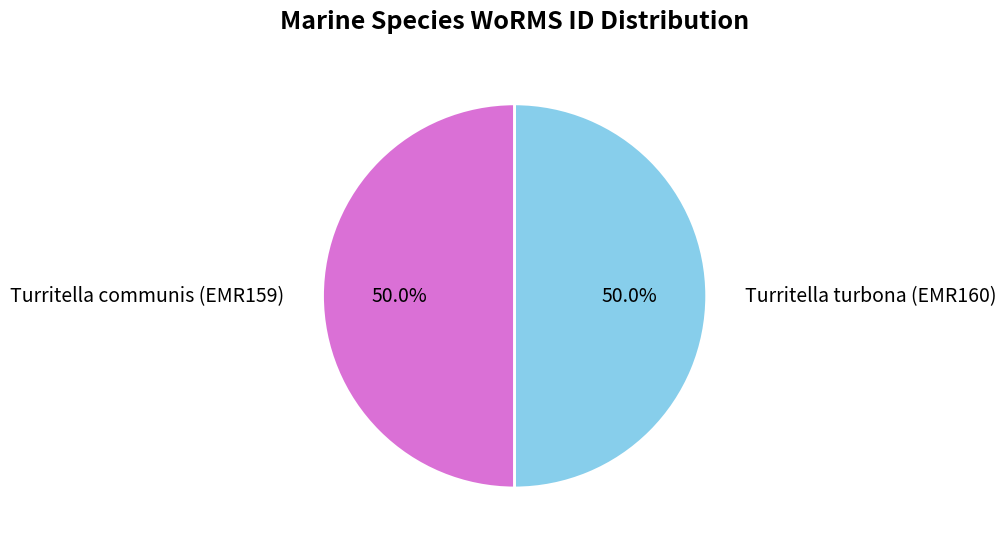

How many slices are in this pie chart?

2